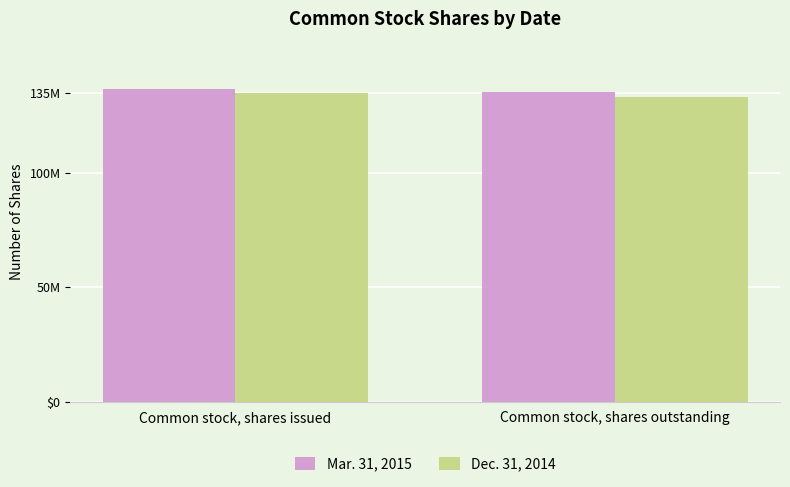

What are all the series names shown in the legend?

Mar. 31, 2015, Dec. 31, 2014